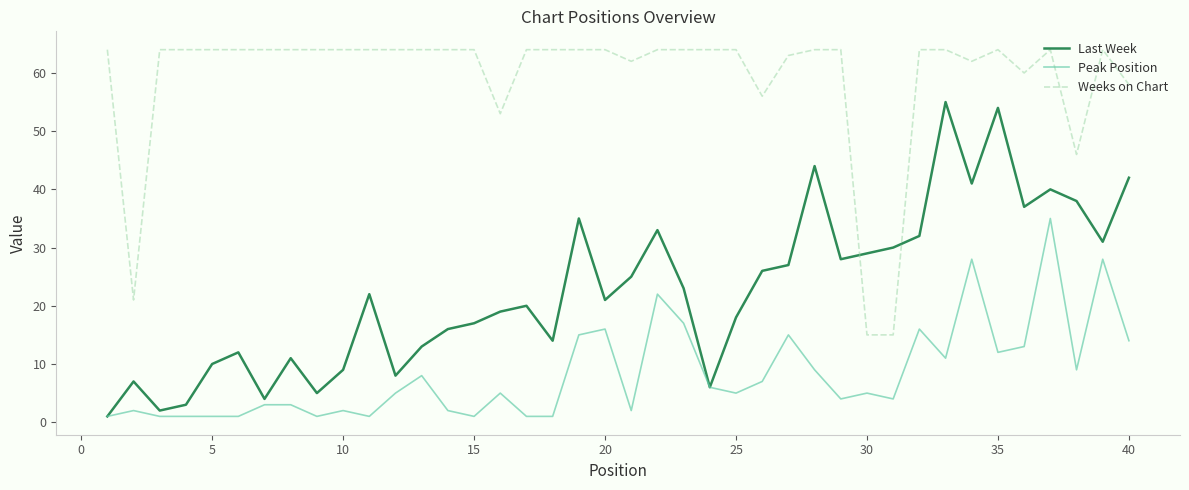

True or false: Weeks on Chart and Peak Position cross at least once.

False